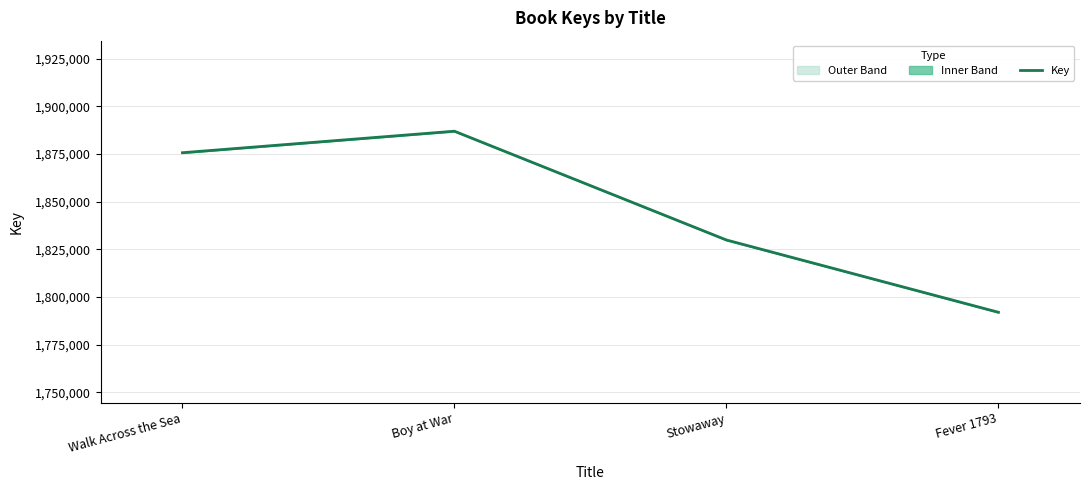

True or false: the data shows 1829842 at Stowaway.

True